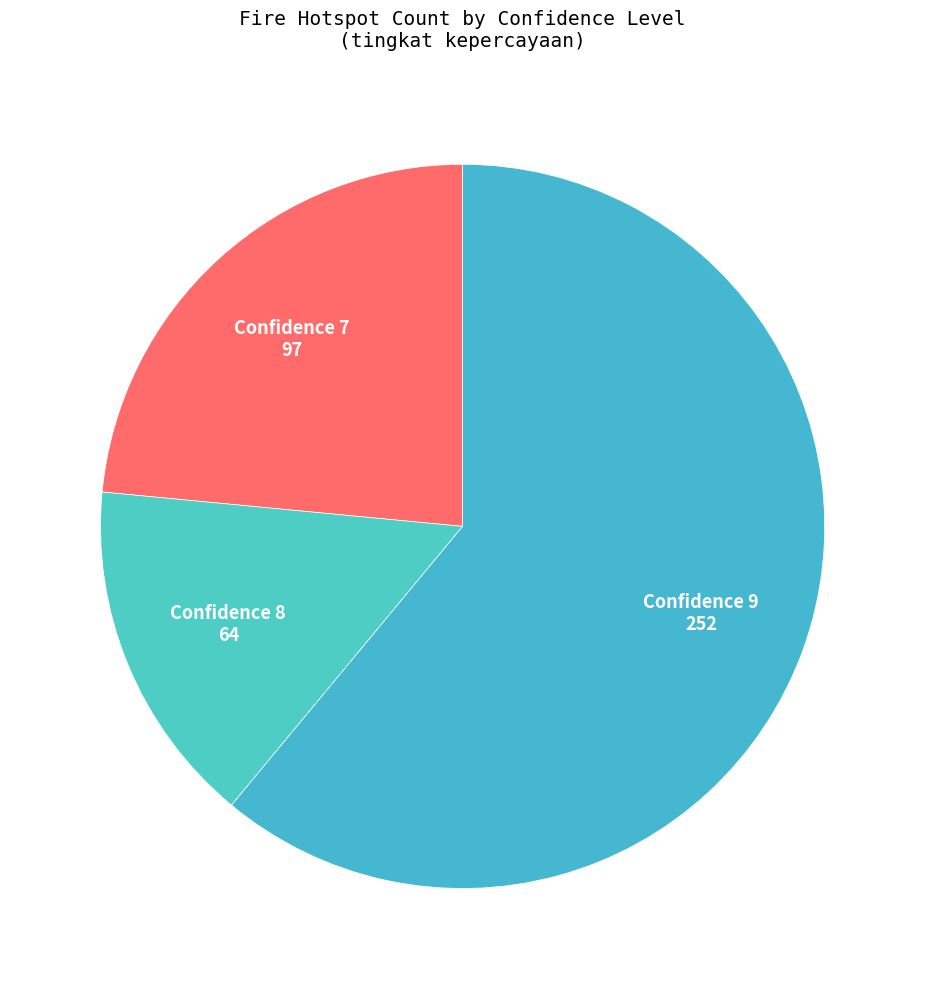

What is the largest slice in the pie chart?

9